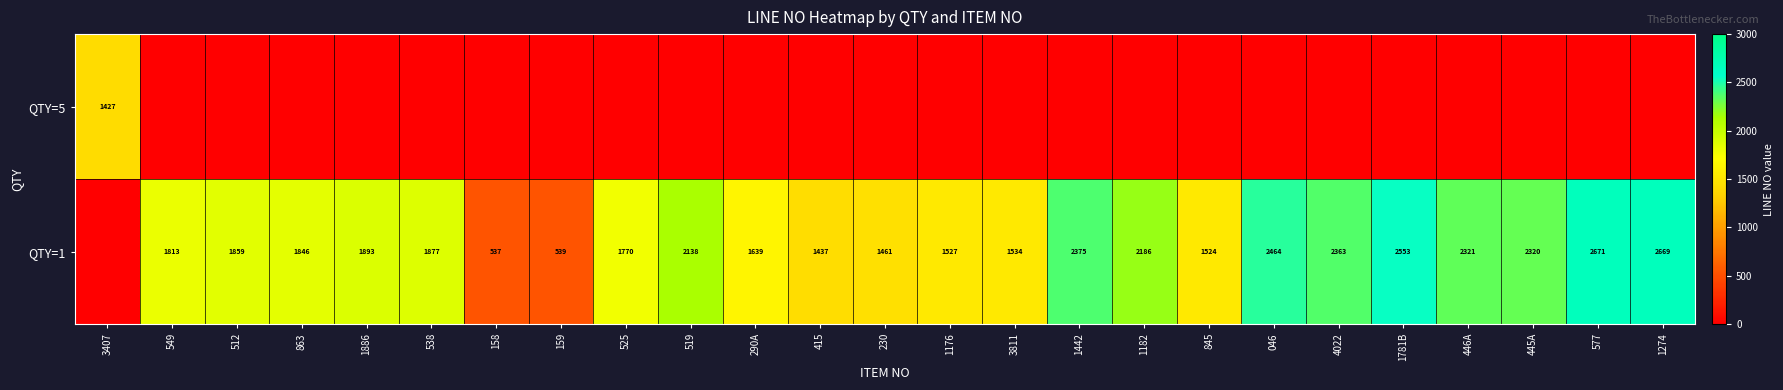

What is the difference between the QTY=1 values at 230 and 525?

309